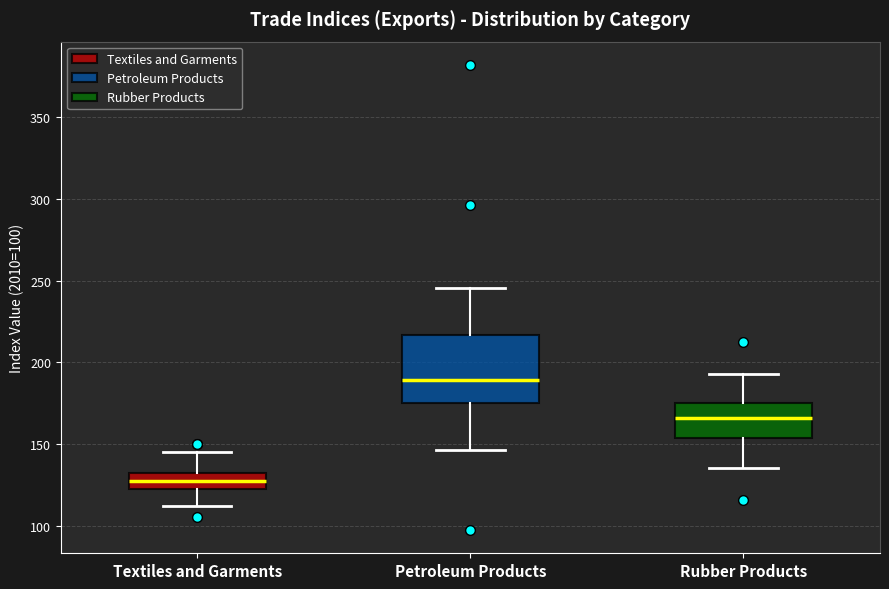

Where does the upper whisker of the box for Petroleum Products end on the y-axis? The values are not printed on the chart, so give them approximately, as read against the axis.

245